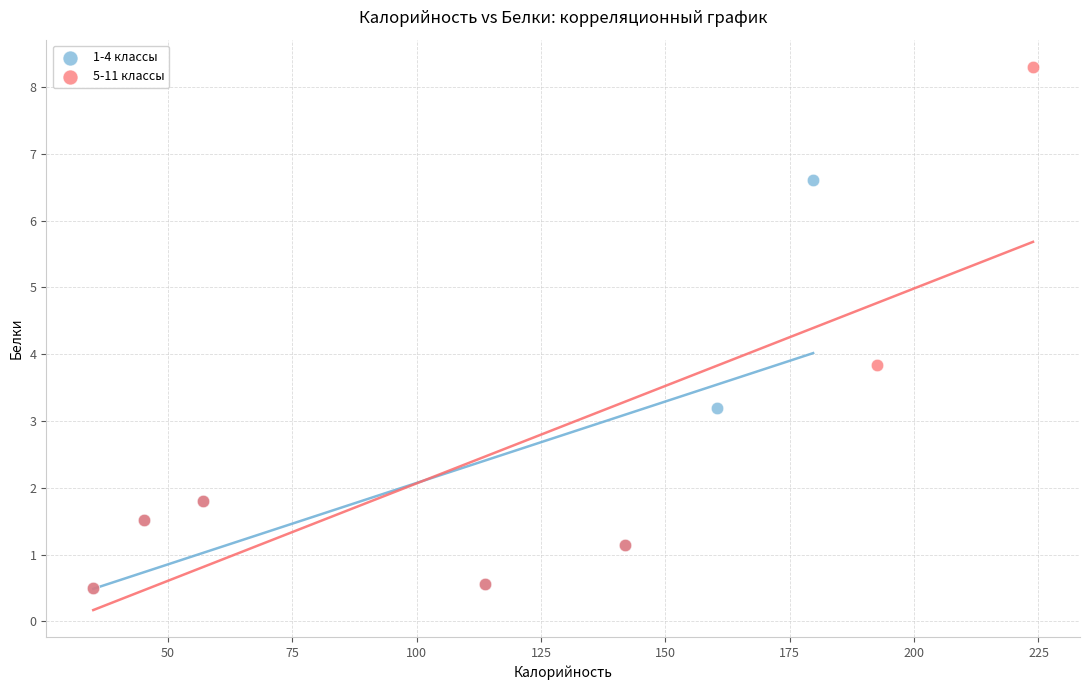

What are all the series names shown in the legend?

1-4 классы, 5-11 классы